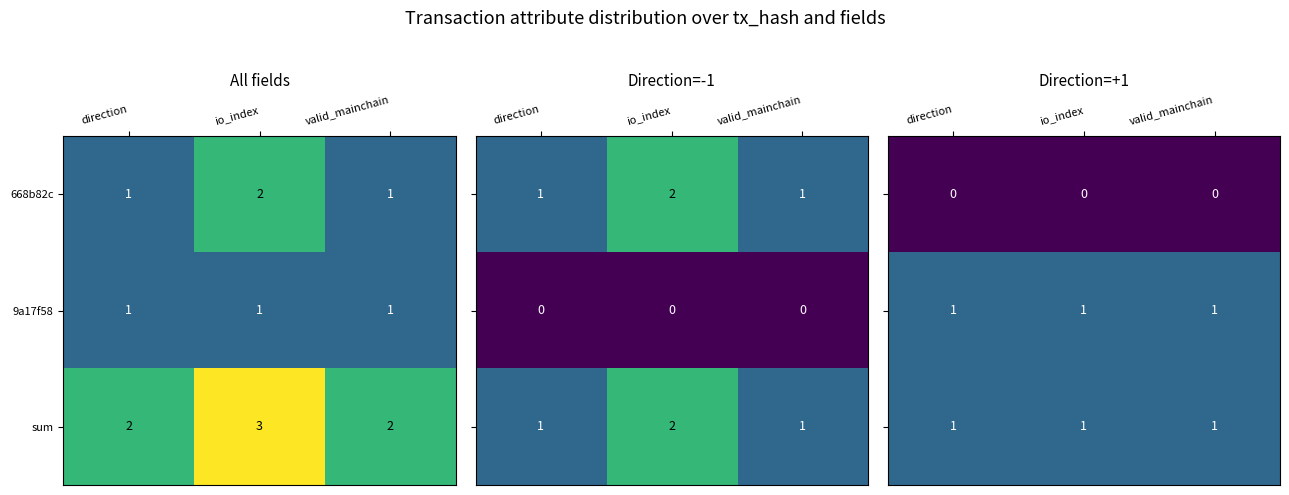

True or false: sum has a value of 2 at direction.

True